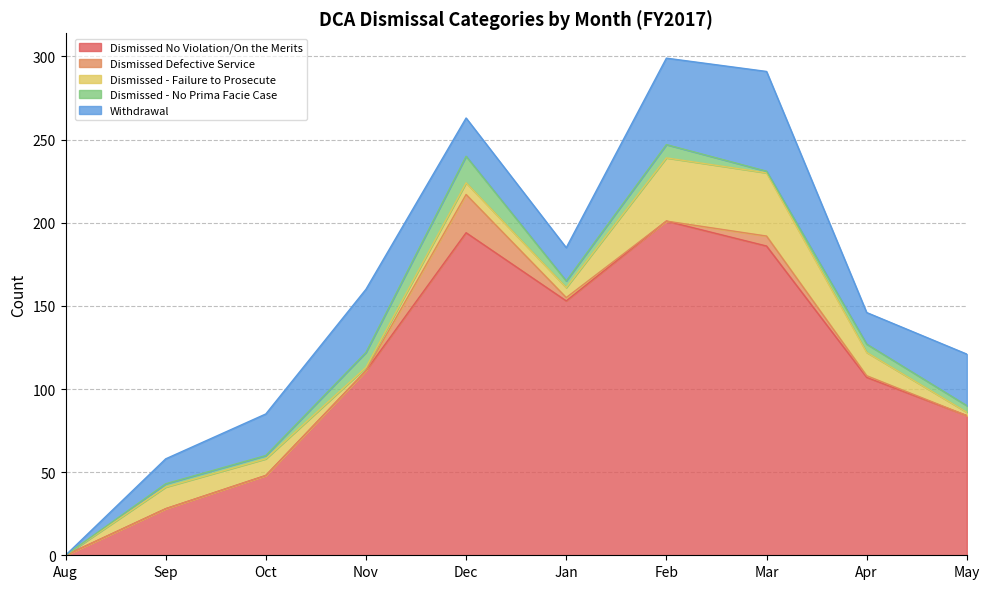

What is the total value across all series at Feb?

299